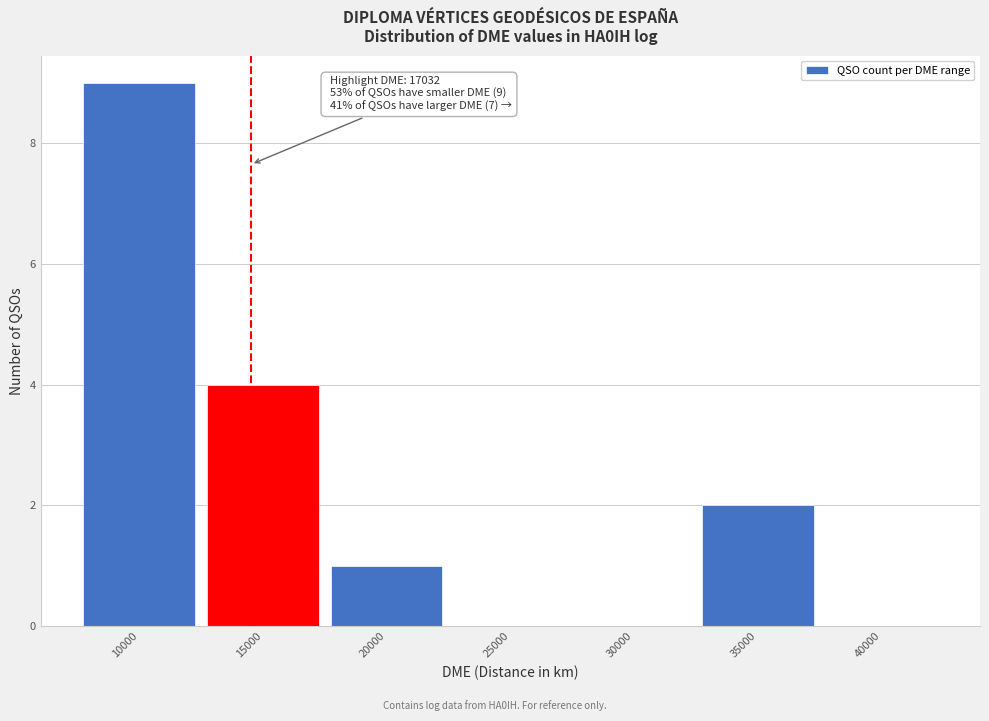

Reading left to right, transcribe all the data shown in this chart.

10000=9	15000=4	20000=1	25000=0	30000=0	35000=2	40000=0